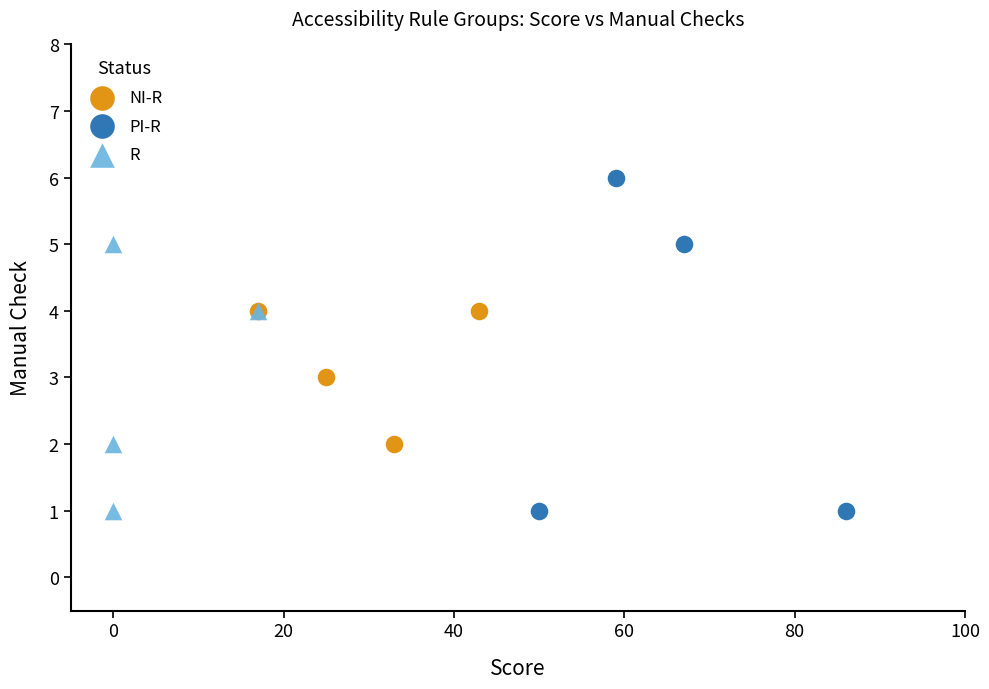

Which series reaches the maximum Y coordinate?

PI-R